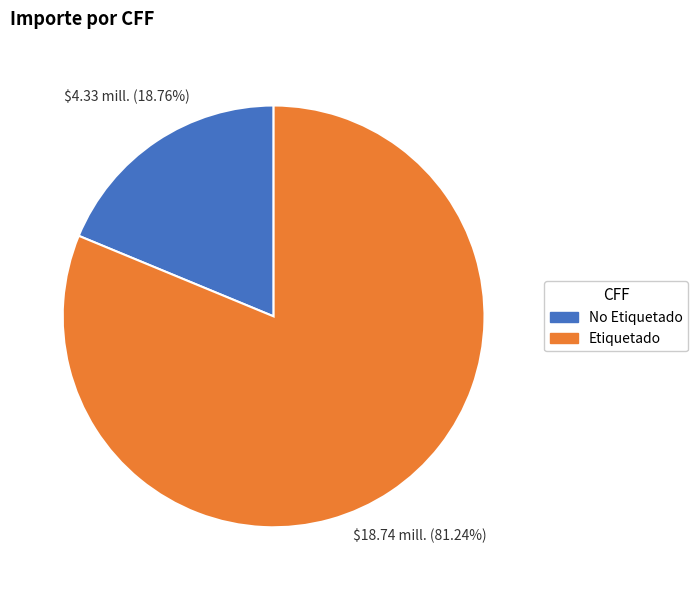

Is there any slice that represents more than half of the pie?

Yes